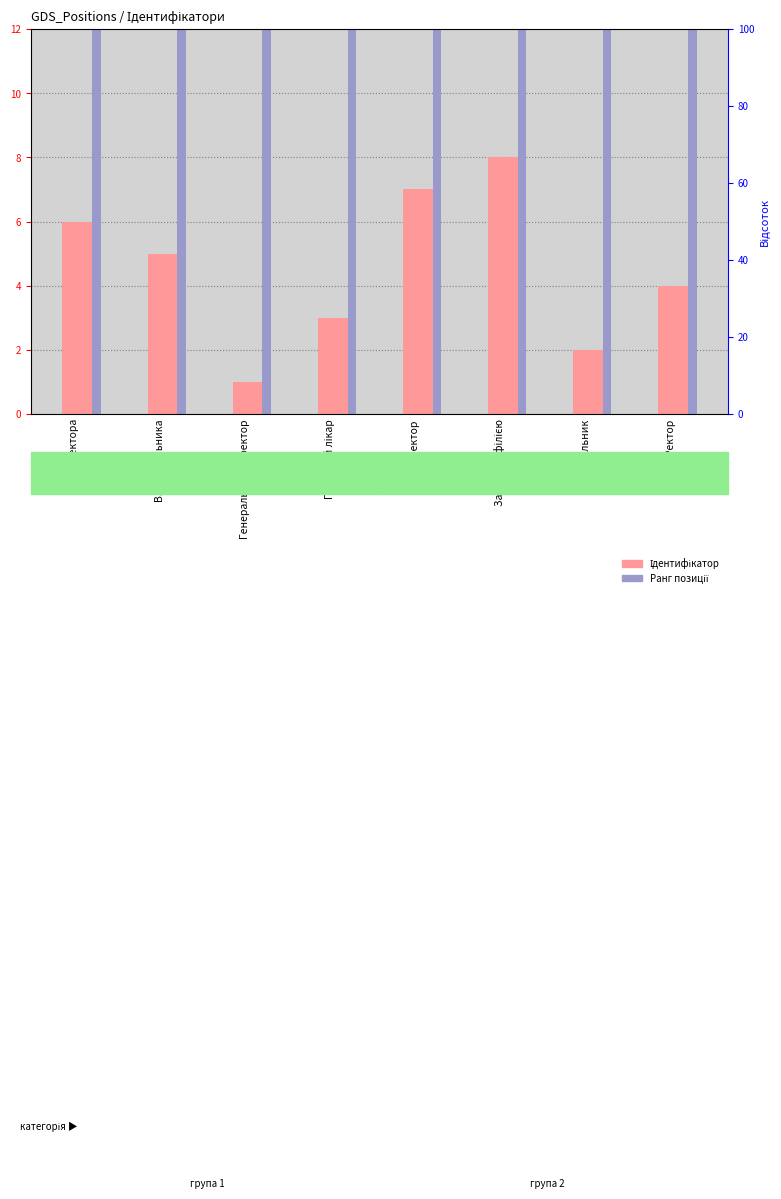

The Ідентифікатор series shows 8 at Завідувач філією. True or false?

True